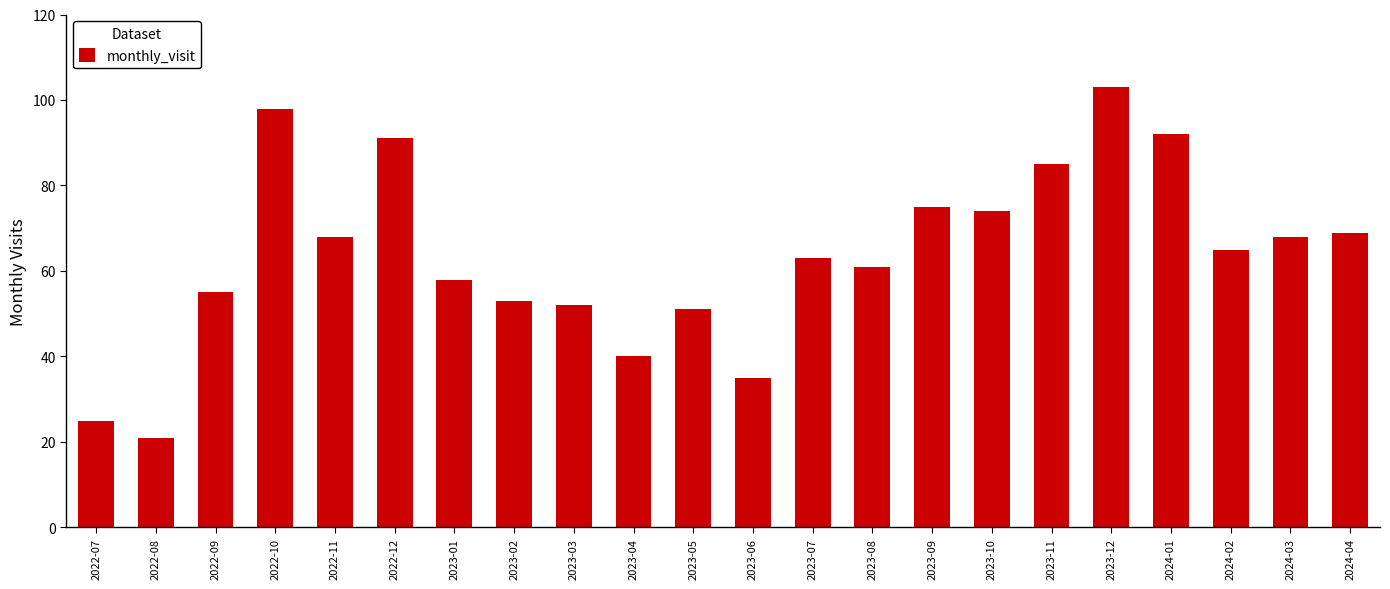

What is the sum of the values at 2023-08 and 2022-07?

86